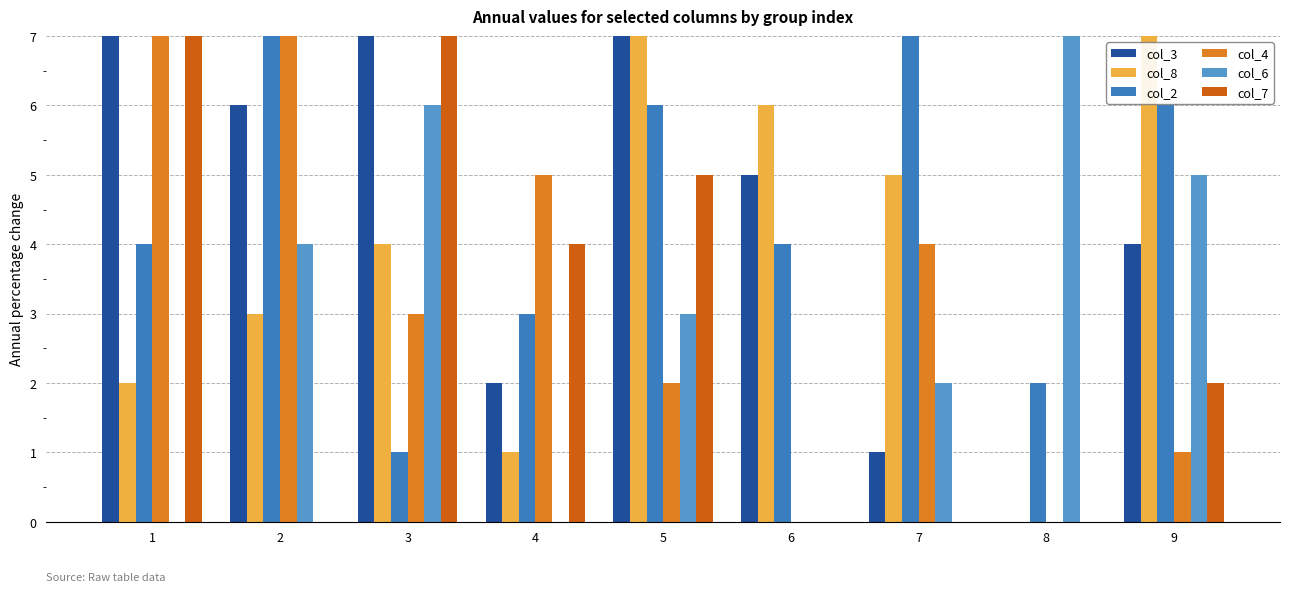

How many bars are there in total?

54